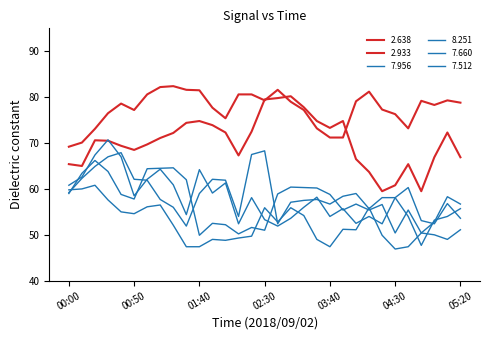

What is the sum of all 2.933 values?

2179.3